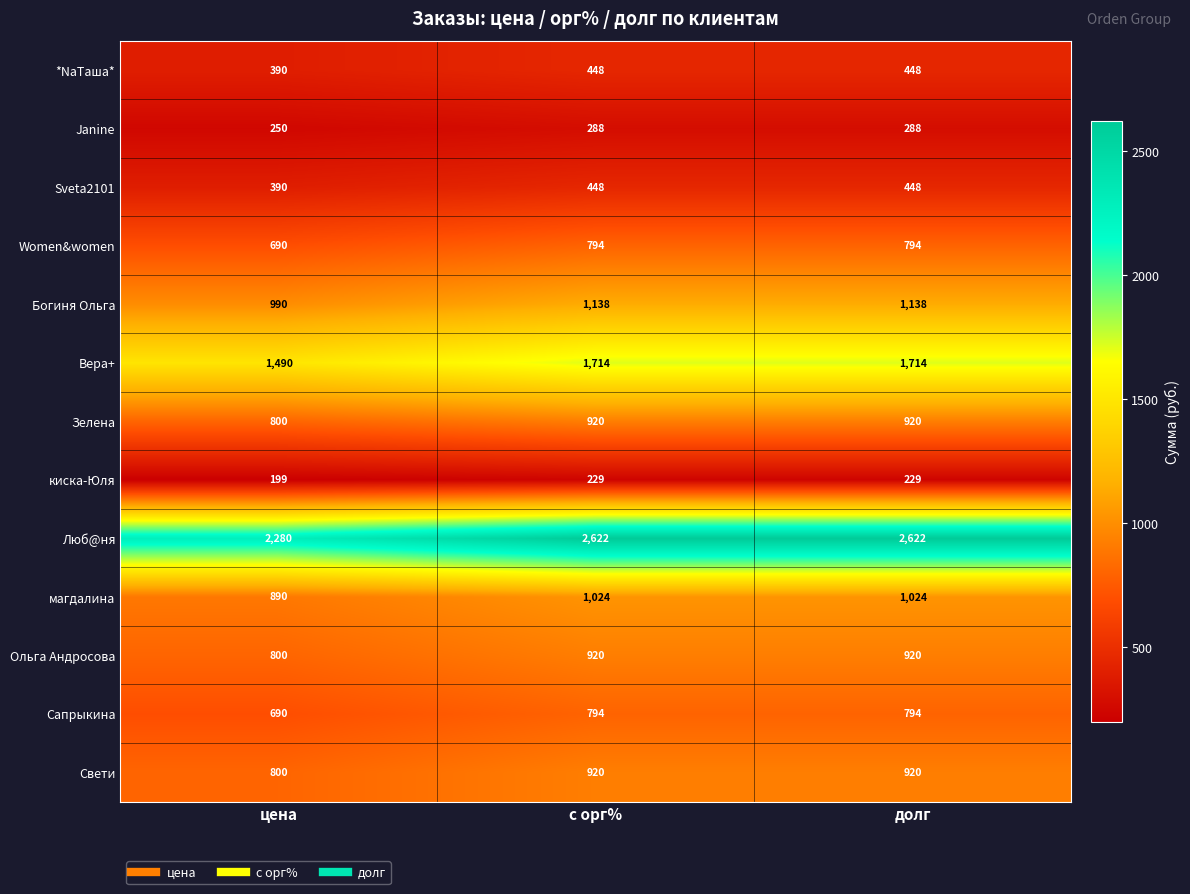

What is the difference between the maximum and minimum values in the *NaТаша* series?

58